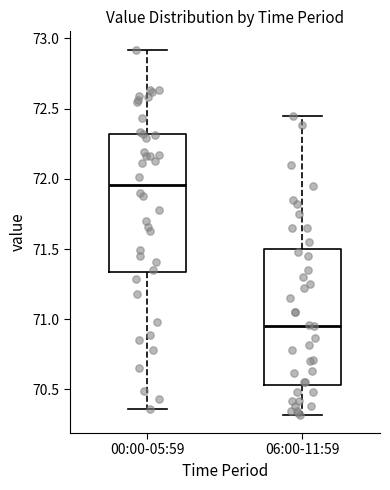

Reading left to right, transcribe this box plot: for each box, give where its median line is, the range the box spans, and where its two whiskers end, as read against the y-axis. The values are not printed on the chart, so give them approximately, as read against the axis.

00:00-05:59: median 71.95, box 71.35 to 72.30, whiskers 70.35 to 72.90
06:00-11:59: median 70.95, box 70.55 to 71.50, whiskers 70.30 to 72.45